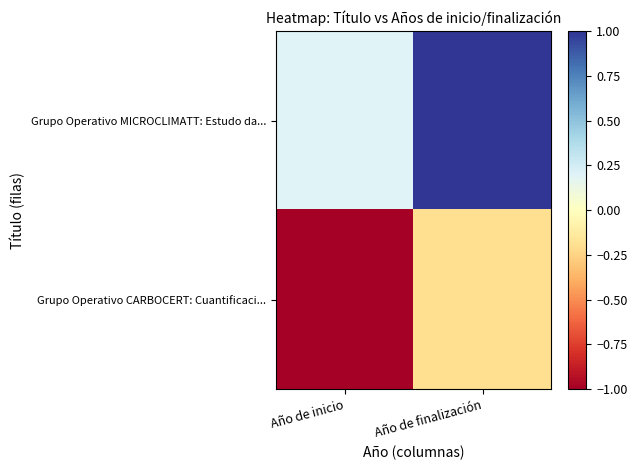

Which label corresponds to the largest value in the chart?

Año de finalización